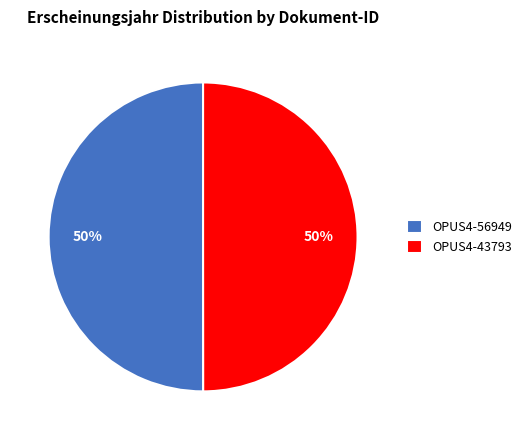

True or false: OPUS4-43793 accounts for 37% of the total.

False